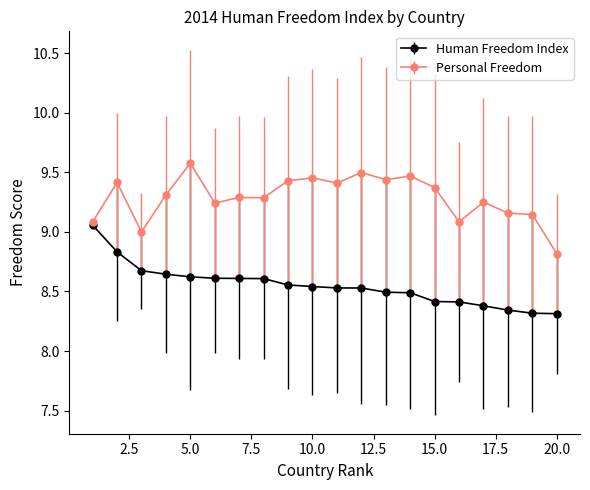

Rank the series by their maximum value, from lowest to highest.

Human Freedom Index, Personal Freedom